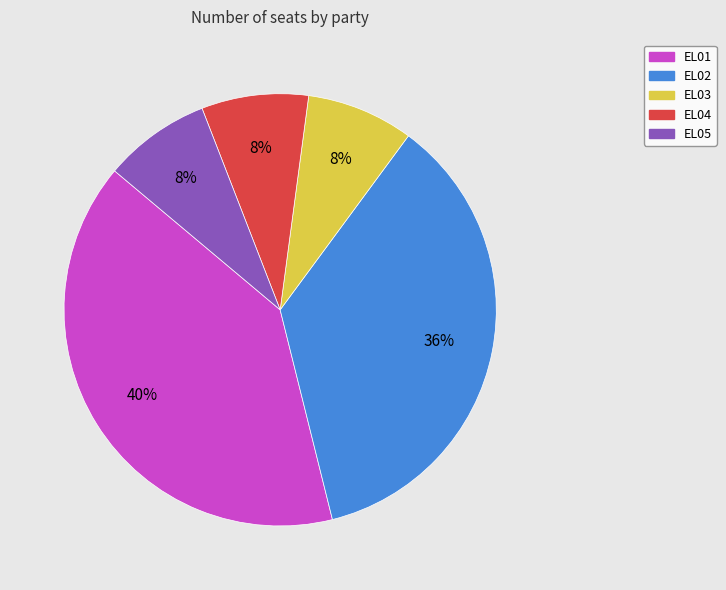

Is the sum of EL05 and EL03 greater than half?

No